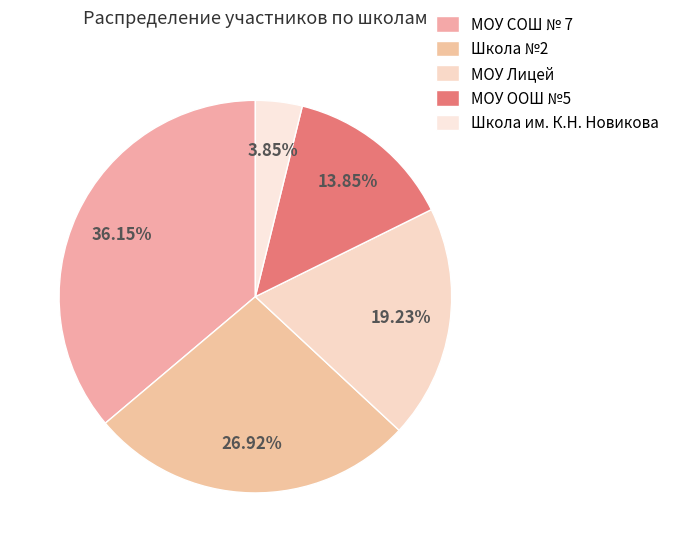

How many slices are in this pie chart?

5